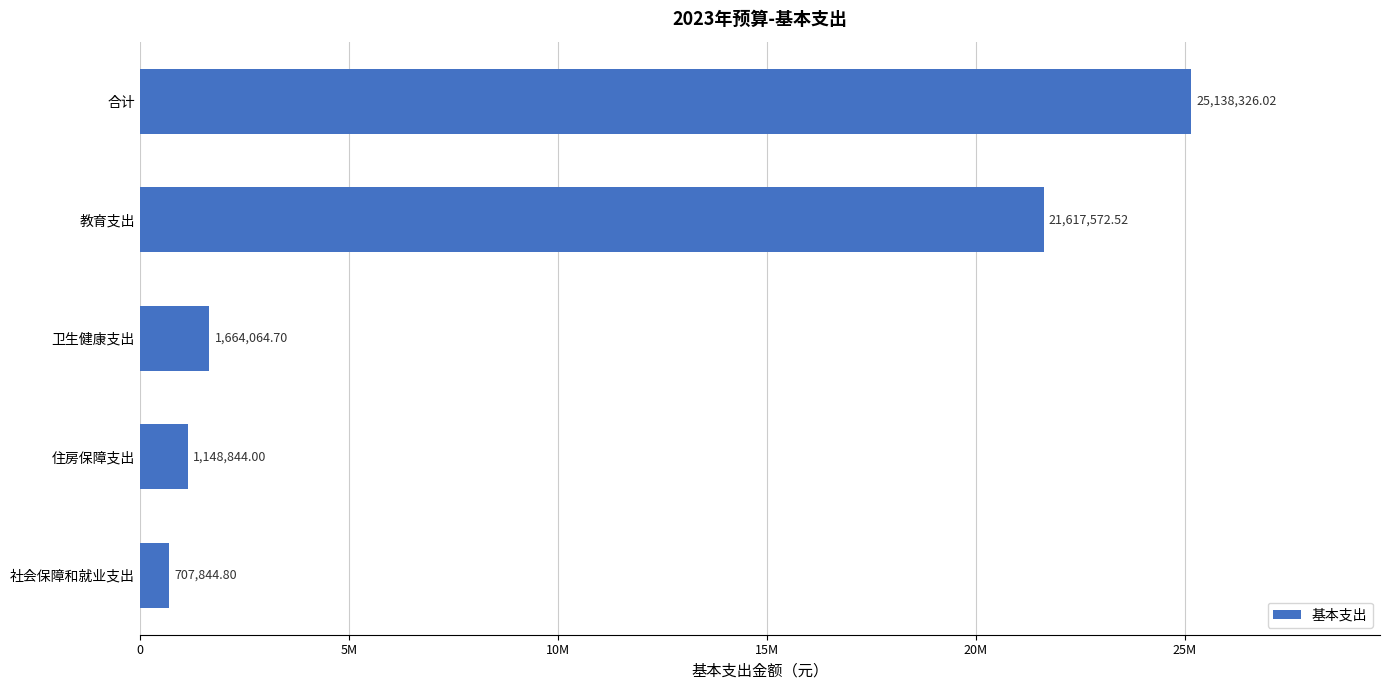

Are the bars horizontal?

Yes